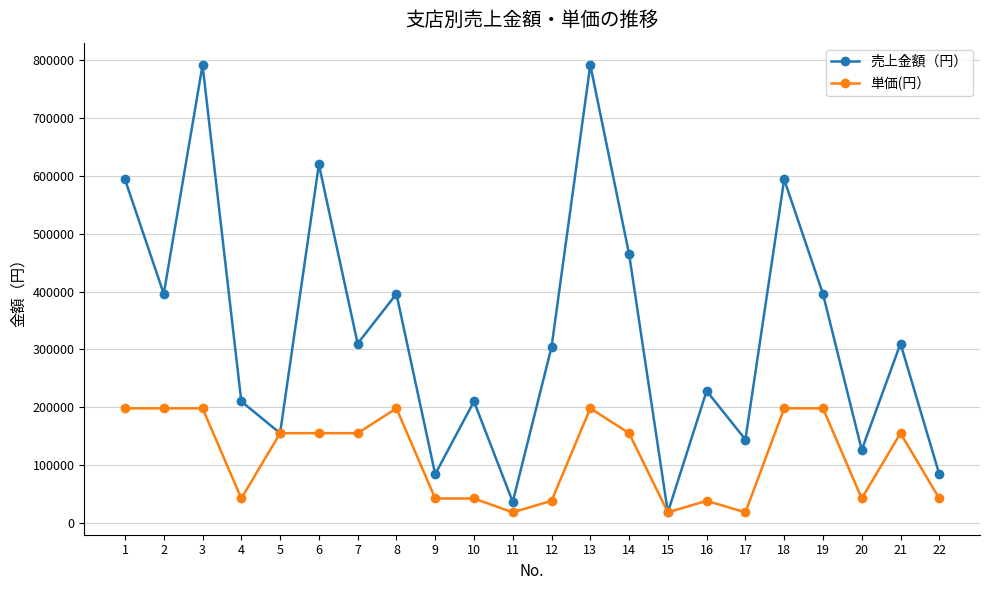

At how many categories does at least one series exceed 115218?

18